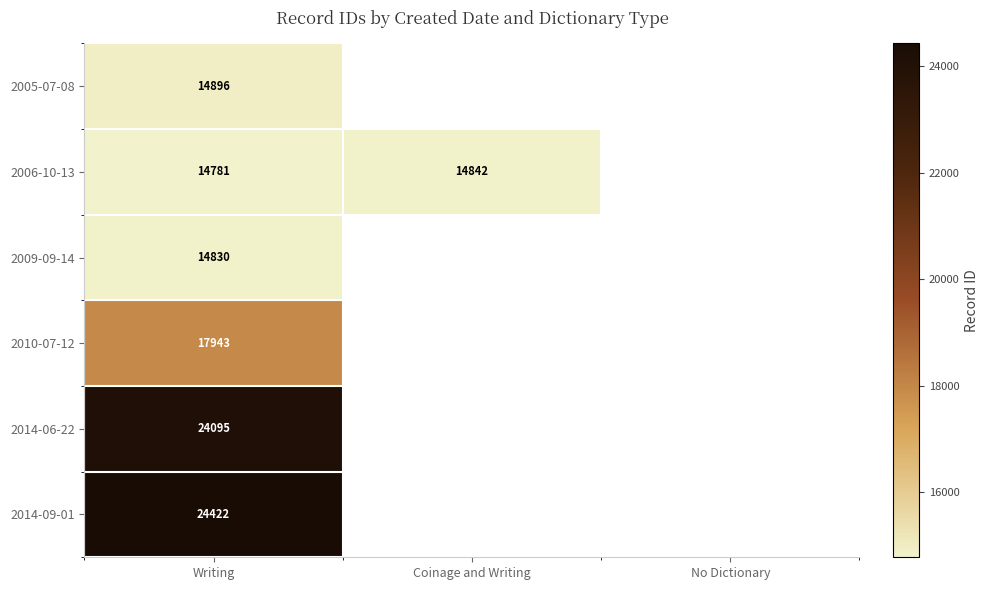

The value of 2006-10-13 at Coinage and Writing is 5276. True or false?

False